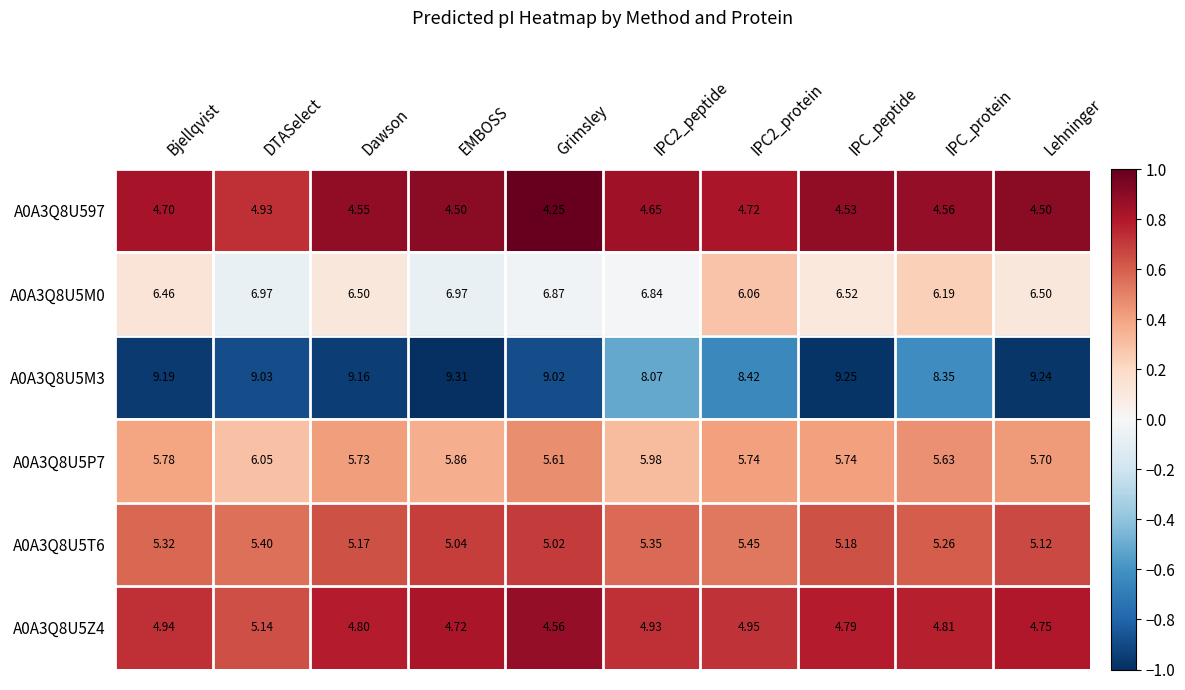

Rank the series at Grimsley from lowest to highest value.

A0A3Q8U597, A0A3Q8U5Z4, A0A3Q8U5T6, A0A3Q8U5P7, A0A3Q8U5M0, A0A3Q8U5M3